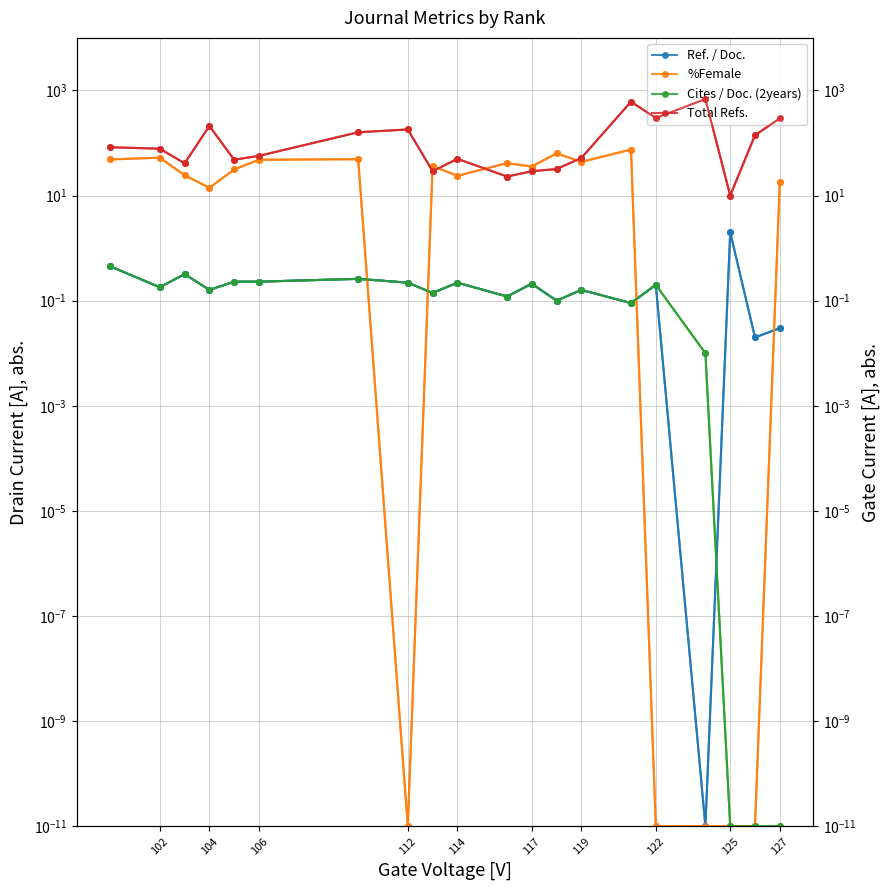

At 114, list the series in order from smallest to largest.

Ref. / Doc., Cites / Doc. (2years), %Female, Total Refs.